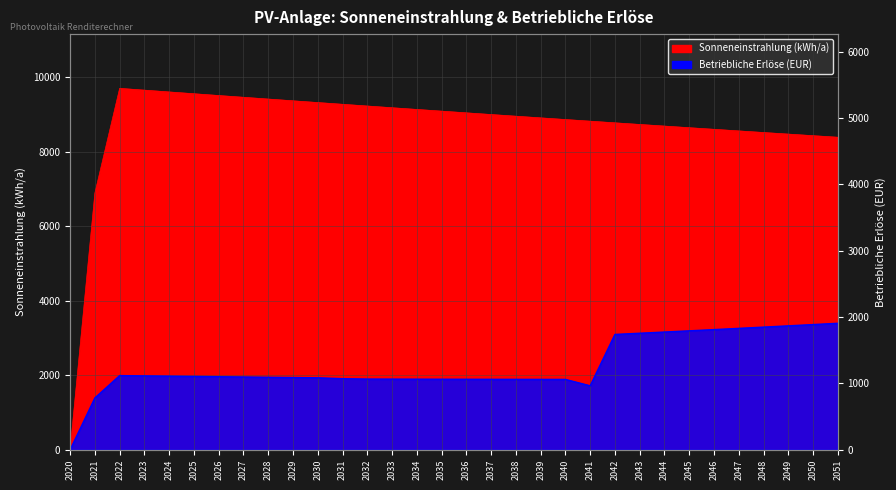

What are all the series names shown in the legend?

Sonneneinstrahlung (kWh/a), Betriebliche Erlöse (EUR)